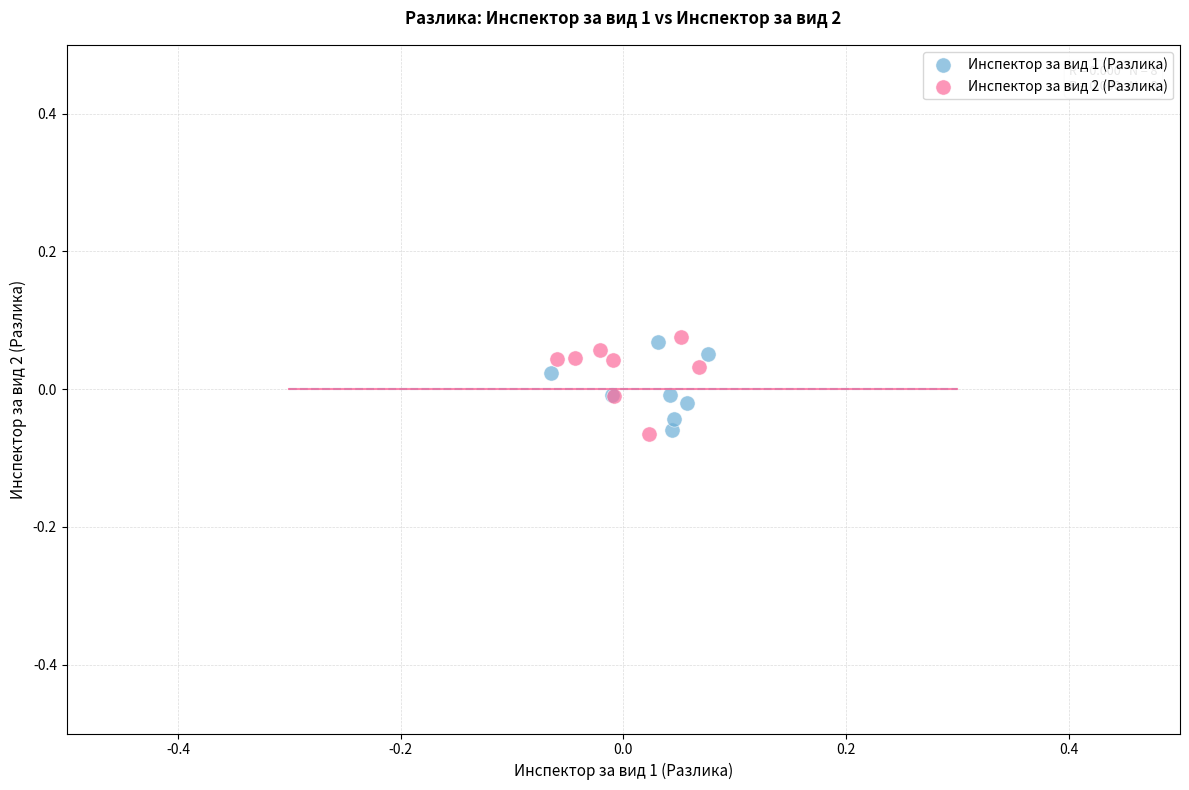

What are all the series names shown in the legend?

Инспектор за вид 1 (Разлика), Инспектор за вид 2 (Разлика)